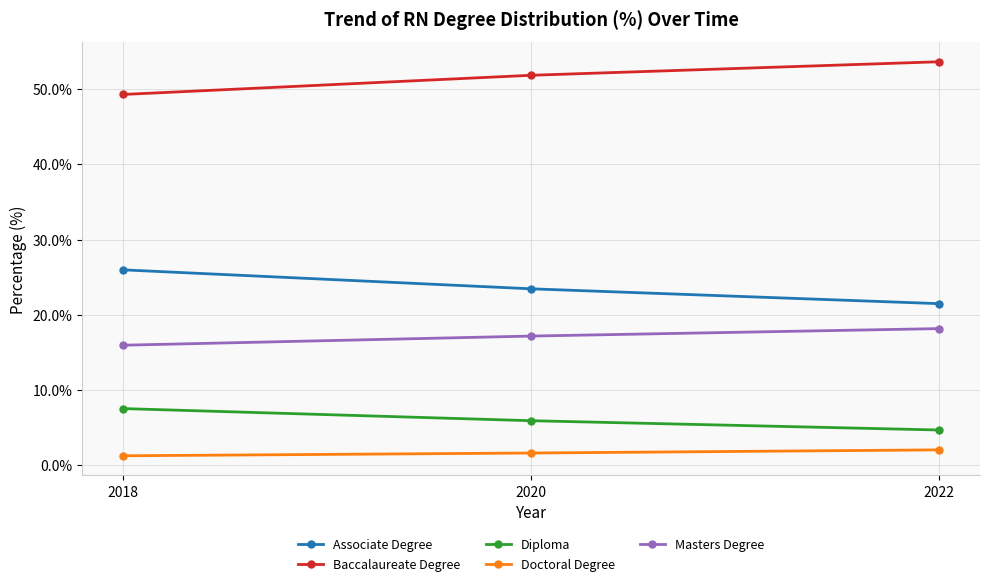

What are all the series names shown in the legend?

Associate Degree, Baccalaureate Degree, Diploma, Doctoral Degree, Masters Degree